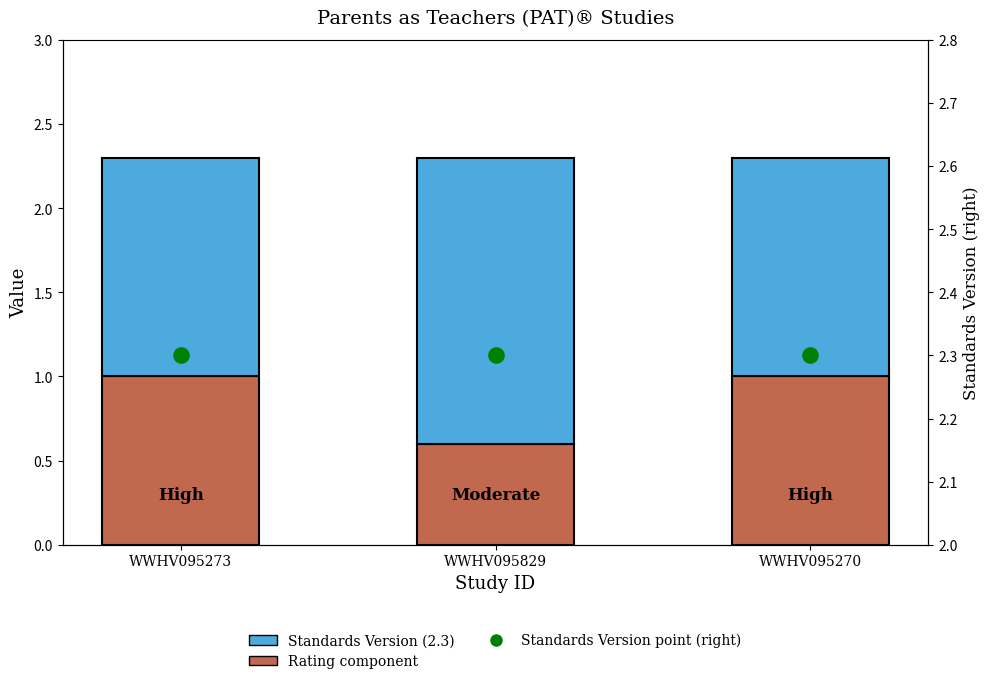

Which series contains the highest Y value?

Standards Version point (right)